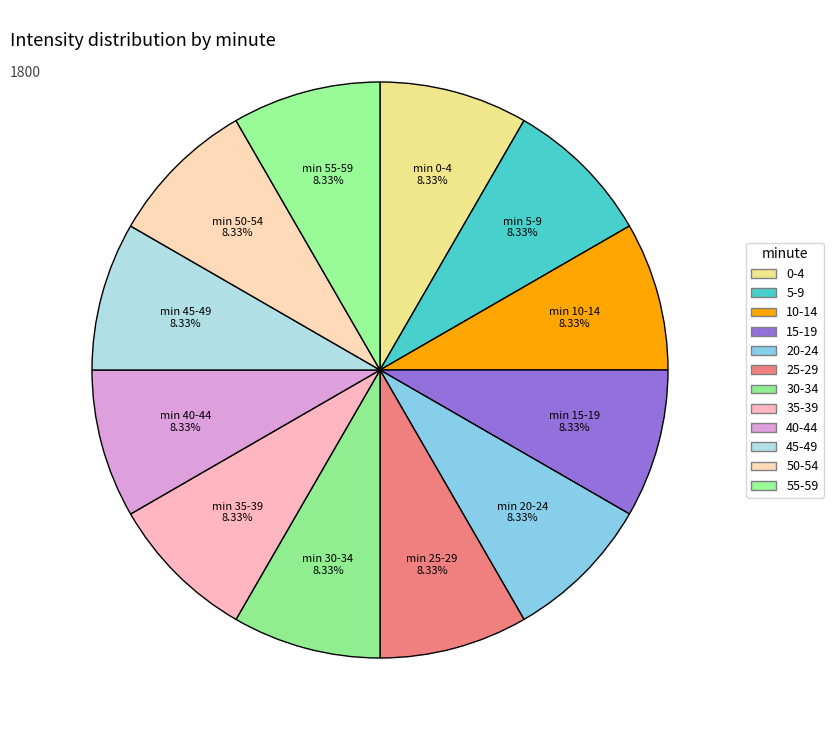

How many segments does this pie chart have?

12